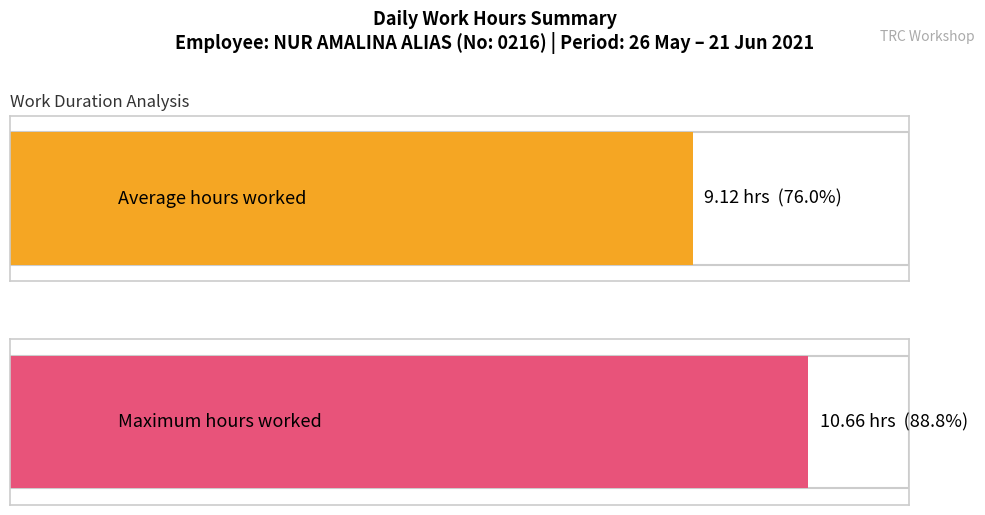

The chart shows a value of 6.8 at 18-Fri. True or false?

False